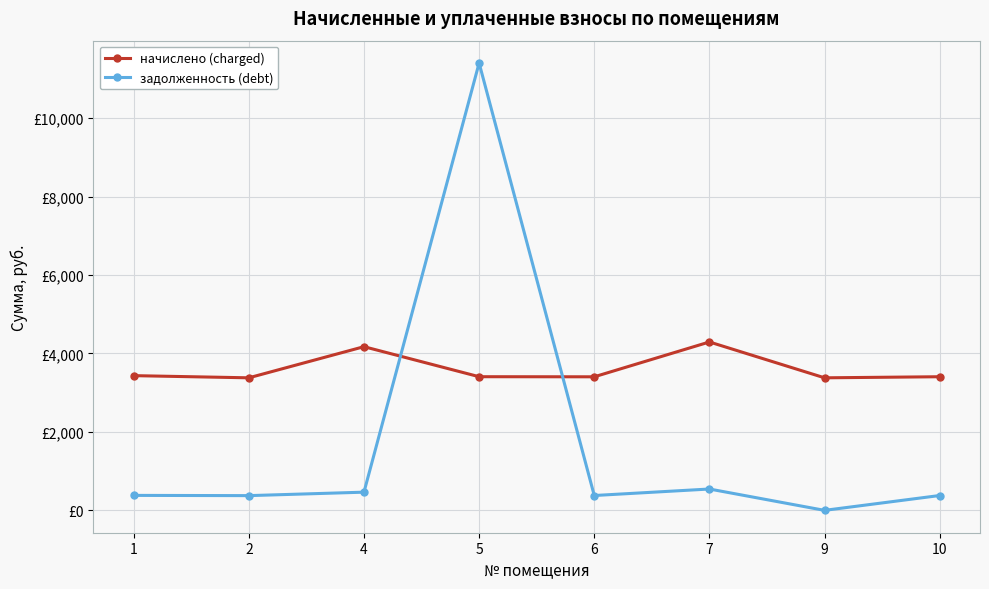

What are all the series names shown in the legend?

начислено (charged), задолженность (debt)